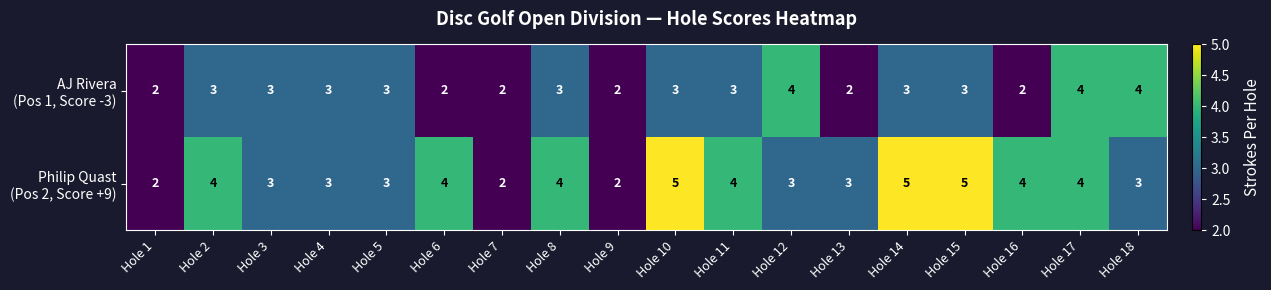

What is the maximum value shown in the chart?

5